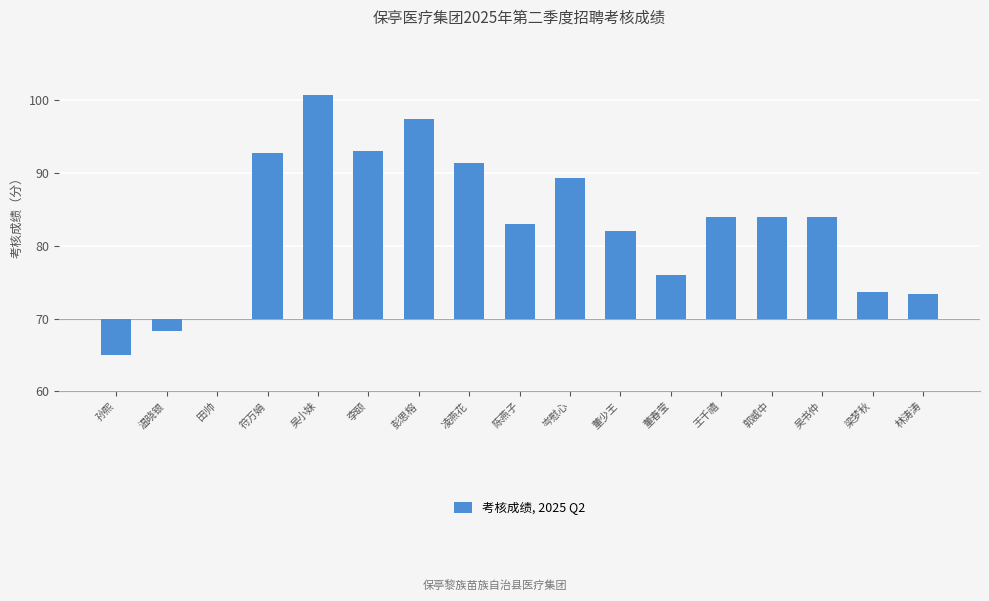

How many series are shown in this chart?

1